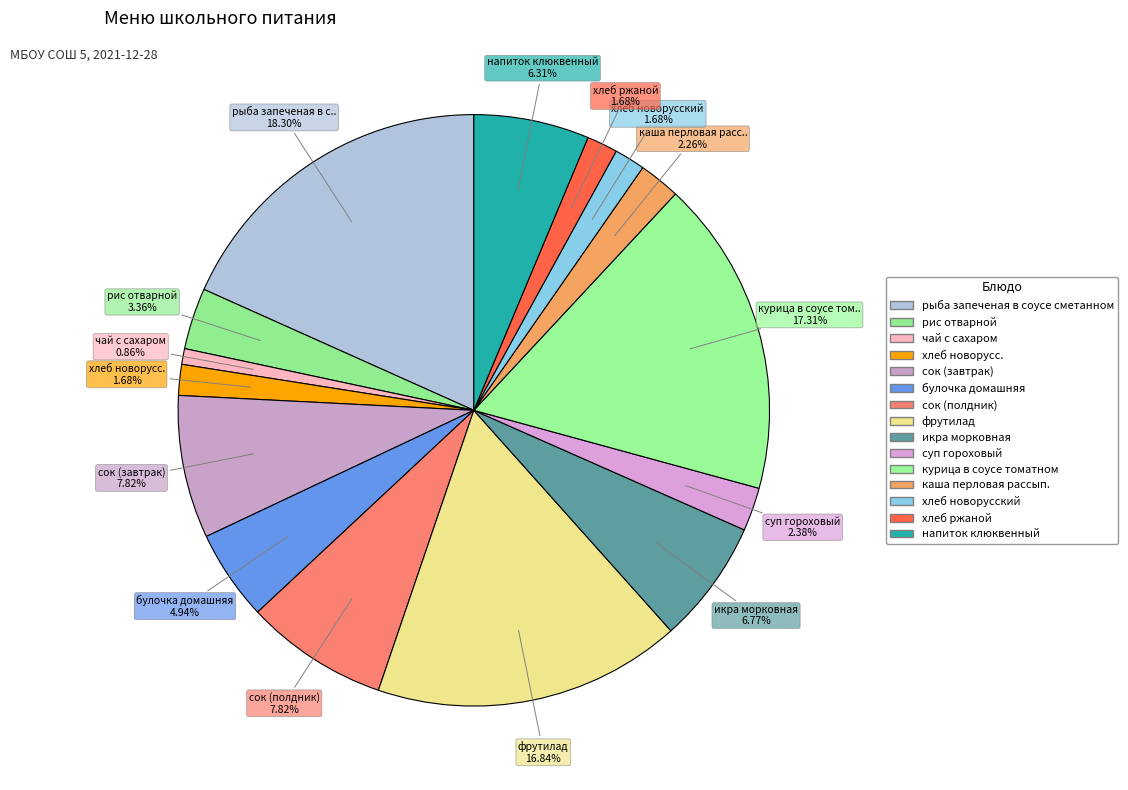

How many segments does this pie chart have?

15